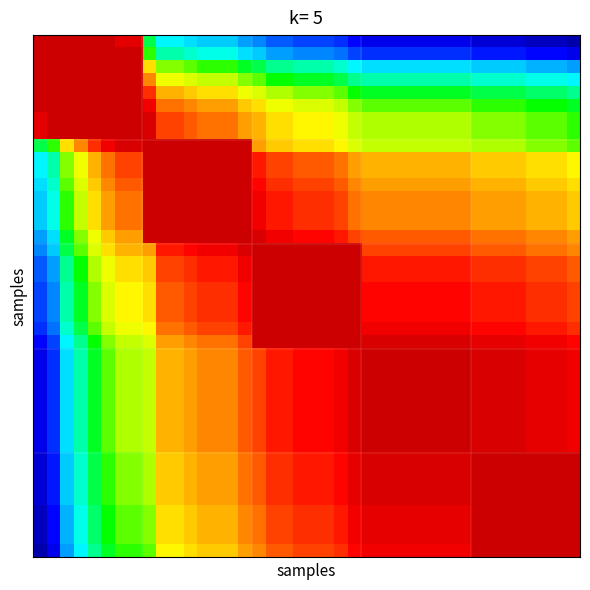

What is the maximum value shown in the chart?

1.0